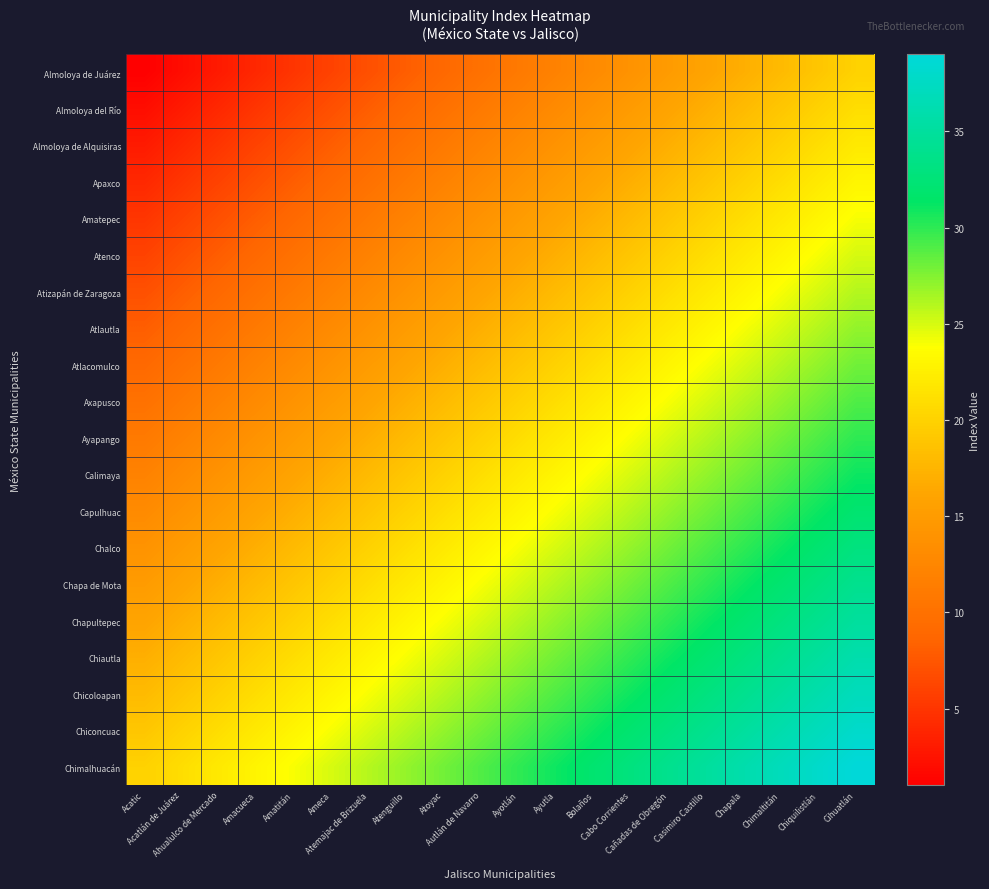

Reading left to right, what are all the values shown in this chart?

Almoloya de Juárez: Acatic=1	Acatlán de Juárez=2	Ahualulco de Mercado=3	Amacueca=4	Amatitán=5	Ameca=6	Atemajac de Brizuela=7	Atenguillo=8	Atoyac=9	Autlán de Navarro=10	Ayotlán=11	Ayutla=12	Bolaños=13	Cabo Corrientes=14	Cañadas de Obregón=15	Casimiro Castillo=16	Chapala=17	Chimaltitán=18	Chiquilistlán=19	Cihuatlán=20
Almoloya del Río: Acatic=2	Acatlán de Juárez=3	Ahualulco de Mercado=4	Amacueca=5	Amatitán=6	Ameca=7	Atemajac de Brizuela=8	Atenguillo=9	Atoyac=10	Autlán de Navarro=11	Ayotlán=12	Ayutla=13	Bolaños=14	Cabo Corrientes=15	Cañadas de Obregón=16	Casimiro Castillo=17	Chapala=18	Chimaltitán=19	Chiquilistlán=20	Cihuatlán=21
Almoloya de Alquisiras: Acatic=3	Acatlán de Juárez=4	Ahualulco de Mercado=5	Amacueca=6	Amatitán=7	Ameca=8	Atemajac de Brizuela=9	Atenguillo=10	Atoyac=11	Autlán de Navarro=12	Ayotlán=13	Ayutla=14	Bolaños=15	Cabo Corrientes=16	Cañadas de Obregón=17	Casimiro Castillo=18	Chapala=19	Chimaltitán=20	Chiquilistlán=21	Cihuatlán=22
Apaxco: Acatic=4	Acatlán de Juárez=5	Ahualulco de Mercado=6	Amacueca=7	Amatitán=8	Ameca=9	Atemajac de Brizuela=10	Atenguillo=11	Atoyac=12	Autlán de Navarro=13	Ayotlán=14	Ayutla=15	Bolaños=16	Cabo Corrientes=17	Cañadas de Obregón=18	Casimiro Castillo=19	Chapala=20	Chimaltitán=21	Chiquilistlán=22	Cihuatlán=23
Amatepec: Acatic=5	Acatlán de Juárez=6	Ahualulco de Mercado=7	Amacueca=8	Amatitán=9	Ameca=10	Atemajac de Brizuela=11	Atenguillo=12	Atoyac=13	Autlán de Navarro=14	Ayotlán=15	Ayutla=16	Bolaños=17	Cabo Corrientes=18	Cañadas de Obregón=19	Casimiro Castillo=20	Chapala=21	Chimaltitán=22	Chiquilistlán=23	Cihuatlán=24
Atenco: Acatic=6	Acatlán de Juárez=7	Ahualulco de Mercado=8	Amacueca=9	Amatitán=10	Ameca=11	Atemajac de Brizuela=12	Atenguillo=13	Atoyac=14	Autlán de Navarro=15	Ayotlán=16	Ayutla=17	Bolaños=18	Cabo Corrientes=19	Cañadas de Obregón=20	Casimiro Castillo=21	Chapala=22	Chimaltitán=23	Chiquilistlán=24	Cihuatlán=25
Atizapán de Zaragoza: Acatic=7	Acatlán de Juárez=8	Ahualulco de Mercado=9	Amacueca=10	Amatitán=11	Ameca=12	Atemajac de Brizuela=13	Atenguillo=14	Atoyac=15	Autlán de Navarro=16	Ayotlán=17	Ayutla=18	Bolaños=19	Cabo Corrientes=20	Cañadas de Obregón=21	Casimiro Castillo=22	Chapala=23	Chimaltitán=24	Chiquilistlán=25	Cihuatlán=26
Atlautla: Acatic=8	Acatlán de Juárez=9	Ahualulco de Mercado=10	Amacueca=11	Amatitán=12	Ameca=13	Atemajac de Brizuela=14	Atenguillo=15	Atoyac=16	Autlán de Navarro=17	Ayotlán=18	Ayutla=19	Bolaños=20	Cabo Corrientes=21	Cañadas de Obregón=22	Casimiro Castillo=23	Chapala=24	Chimaltitán=25	Chiquilistlán=26	Cihuatlán=27
Atlacomulco: Acatic=9	Acatlán de Juárez=10	Ahualulco de Mercado=11	Amacueca=12	Amatitán=13	Ameca=14	Atemajac de Brizuela=15	Atenguillo=16	Atoyac=17	Autlán de Navarro=18	Ayotlán=19	Ayutla=20	Bolaños=21	Cabo Corrientes=22	Cañadas de Obregón=23	Casimiro Castillo=24	Chapala=25	Chimaltitán=26	Chiquilistlán=27	Cihuatlán=28
Axapusco: Acatic=10	Acatlán de Juárez=11	Ahualulco de Mercado=12	Amacueca=13	Amatitán=14	Ameca=15	Atemajac de Brizuela=16	Atenguillo=17	Atoyac=18	Autlán de Navarro=19	Ayotlán=20	Ayutla=21	Bolaños=22	Cabo Corrientes=23	Cañadas de Obregón=24	Casimiro Castillo=25	Chapala=26	Chimaltitán=27	Chiquilistlán=28	Cihuatlán=29
Ayapango: Acatic=11	Acatlán de Juárez=12	Ahualulco de Mercado=13	Amacueca=14	Amatitán=15	Ameca=16	Atemajac de Brizuela=17	Atenguillo=18	Atoyac=19	Autlán de Navarro=20	Ayotlán=21	Ayutla=22	Bolaños=23	Cabo Corrientes=24	Cañadas de Obregón=25	Casimiro Castillo=26	Chapala=27	Chimaltitán=28	Chiquilistlán=29	Cihuatlán=30
Calimaya: Acatic=12	Acatlán de Juárez=13	Ahualulco de Mercado=14	Amacueca=15	Amatitán=16	Ameca=17	Atemajac de Brizuela=18	Atenguillo=19	Atoyac=20	Autlán de Navarro=21	Ayotlán=22	Ayutla=23	Bolaños=24	Cabo Corrientes=25	Cañadas de Obregón=26	Casimiro Castillo=27	Chapala=28	Chimaltitán=29	Chiquilistlán=30	Cihuatlán=31
Capulhuac: Acatic=13	Acatlán de Juárez=14	Ahualulco de Mercado=15	Amacueca=16	Amatitán=17	Ameca=18	Atemajac de Brizuela=19	Atenguillo=20	Atoyac=21	Autlán de Navarro=22	Ayotlán=23	Ayutla=24	Bolaños=25	Cabo Corrientes=26	Cañadas de Obregón=27	Casimiro Castillo=28	Chapala=29	Chimaltitán=30	Chiquilistlán=31	Cihuatlán=32
Chalco: Acatic=14	Acatlán de Juárez=15	Ahualulco de Mercado=16	Amacueca=17	Amatitán=18	Ameca=19	Atemajac de Brizuela=20	Atenguillo=21	Atoyac=22	Autlán de Navarro=23	Ayotlán=24	Ayutla=25	Bolaños=26	Cabo Corrientes=27	Cañadas de Obregón=28	Casimiro Castillo=29	Chapala=30	Chimaltitán=31	Chiquilistlán=32	Cihuatlán=33
Chapa de Mota: Acatic=15	Acatlán de Juárez=16	Ahualulco de Mercado=17	Amacueca=18	Amatitán=19	Ameca=20	Atemajac de Brizuela=21	Atenguillo=22	Atoyac=23	Autlán de Navarro=24	Ayotlán=25	Ayutla=26	Bolaños=27	Cabo Corrientes=28	Cañadas de Obregón=29	Casimiro Castillo=30	Chapala=31	Chimaltitán=32	Chiquilistlán=33	Cihuatlán=34
Chapultepec: Acatic=16	Acatlán de Juárez=17	Ahualulco de Mercado=18	Amacueca=19	Amatitán=20	Ameca=21	Atemajac de Brizuela=22	Atenguillo=23	Atoyac=24	Autlán de Navarro=25	Ayotlán=26	Ayutla=27	Bolaños=28	Cabo Corrientes=29	Cañadas de Obregón=30	Casimiro Castillo=31	Chapala=32	Chimaltitán=33	Chiquilistlán=34	Cihuatlán=35
Chiautla: Acatic=17	Acatlán de Juárez=18	Ahualulco de Mercado=19	Amacueca=20	Amatitán=21	Ameca=22	Atemajac de Brizuela=23	Atenguillo=24	Atoyac=25	Autlán de Navarro=26	Ayotlán=27	Ayutla=28	Bolaños=29	Cabo Corrientes=30	Cañadas de Obregón=31	Casimiro Castillo=32	Chapala=33	Chimaltitán=34	Chiquilistlán=35	Cihuatlán=36
Chicoloapan: Acatic=18	Acatlán de Juárez=19	Ahualulco de Mercado=20	Amacueca=21	Amatitán=22	Ameca=23	Atemajac de Brizuela=24	Atenguillo=25	Atoyac=26	Autlán de Navarro=27	Ayotlán=28	Ayutla=29	Bolaños=30	Cabo Corrientes=31	Cañadas de Obregón=32	Casimiro Castillo=33	Chapala=34	Chimaltitán=35	Chiquilistlán=36	Cihuatlán=37
Chiconcuac: Acatic=19	Acatlán de Juárez=20	Ahualulco de Mercado=21	Amacueca=22	Amatitán=23	Ameca=24	Atemajac de Brizuela=25	Atenguillo=26	Atoyac=27	Autlán de Navarro=28	Ayotlán=29	Ayutla=30	Bolaños=31	Cabo Corrientes=32	Cañadas de Obregón=33	Casimiro Castillo=34	Chapala=35	Chimaltitán=36	Chiquilistlán=37	Cihuatlán=38
Chimalhuacán: Acatic=20	Acatlán de Juárez=21	Ahualulco de Mercado=22	Amacueca=23	Amatitán=24	Ameca=25	Atemajac de Brizuela=26	Atenguillo=27	Atoyac=28	Autlán de Navarro=29	Ayotlán=30	Ayutla=31	Bolaños=32	Cabo Corrientes=33	Cañadas de Obregón=34	Casimiro Castillo=35	Chapala=36	Chimaltitán=37	Chiquilistlán=38	Cihuatlán=39